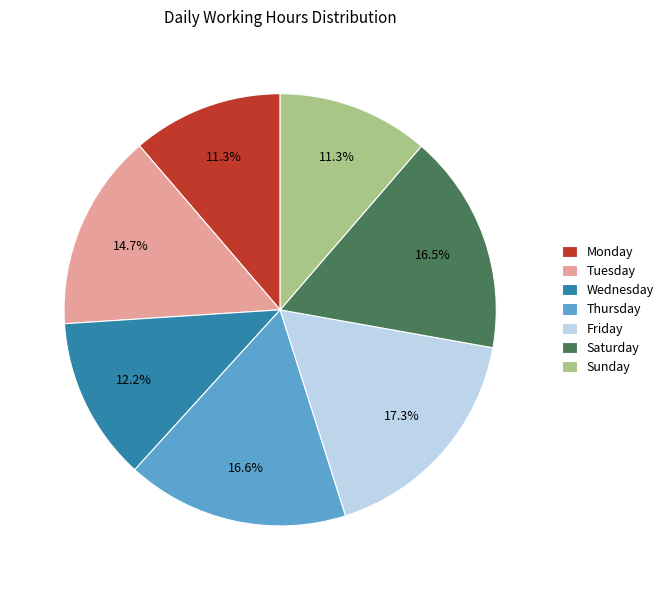

Approximately how many times larger is the value at Wednesday compared to Friday?

0.7